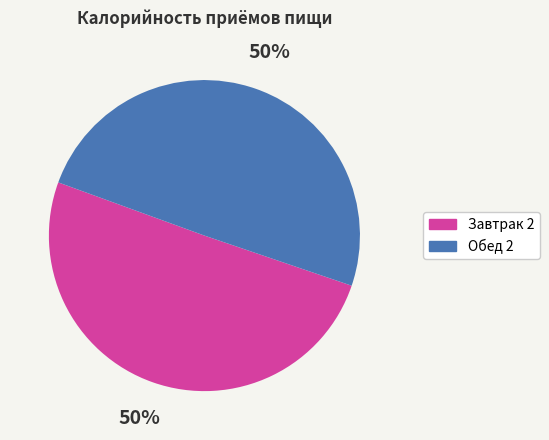

To the nearest percent, what percentage of the pie is Завтрак 2?

50%